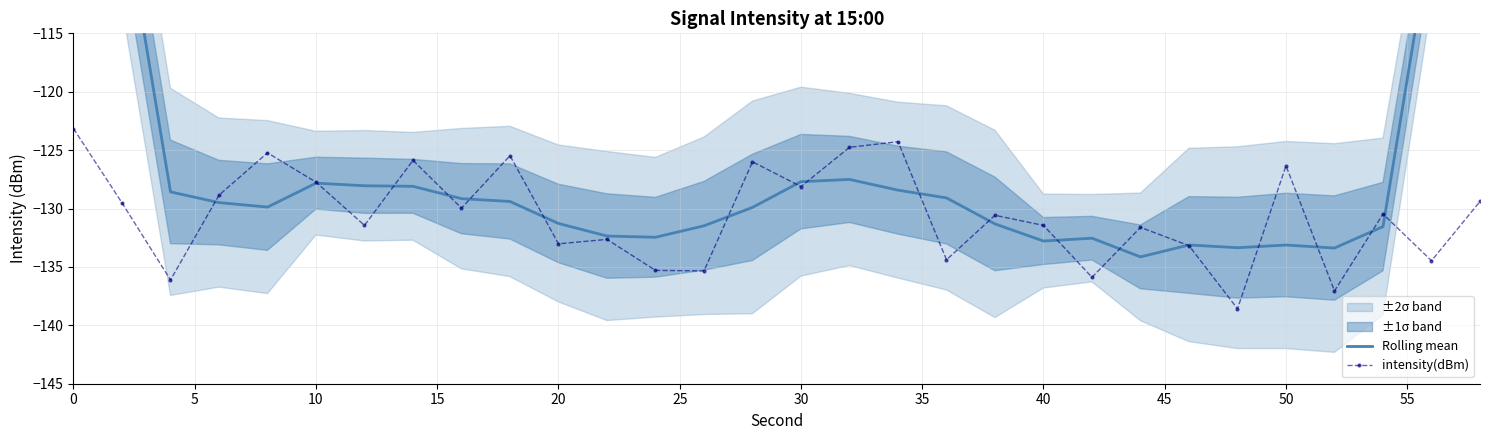

The value of intensity(dBm) at 0 is -123.2. True or false?

True